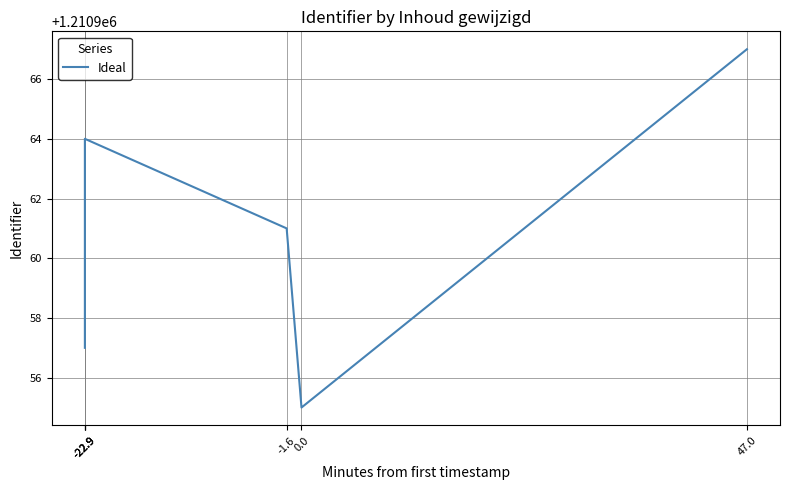

How many interior local valleys (lower than both neighbors) does the data have?

1